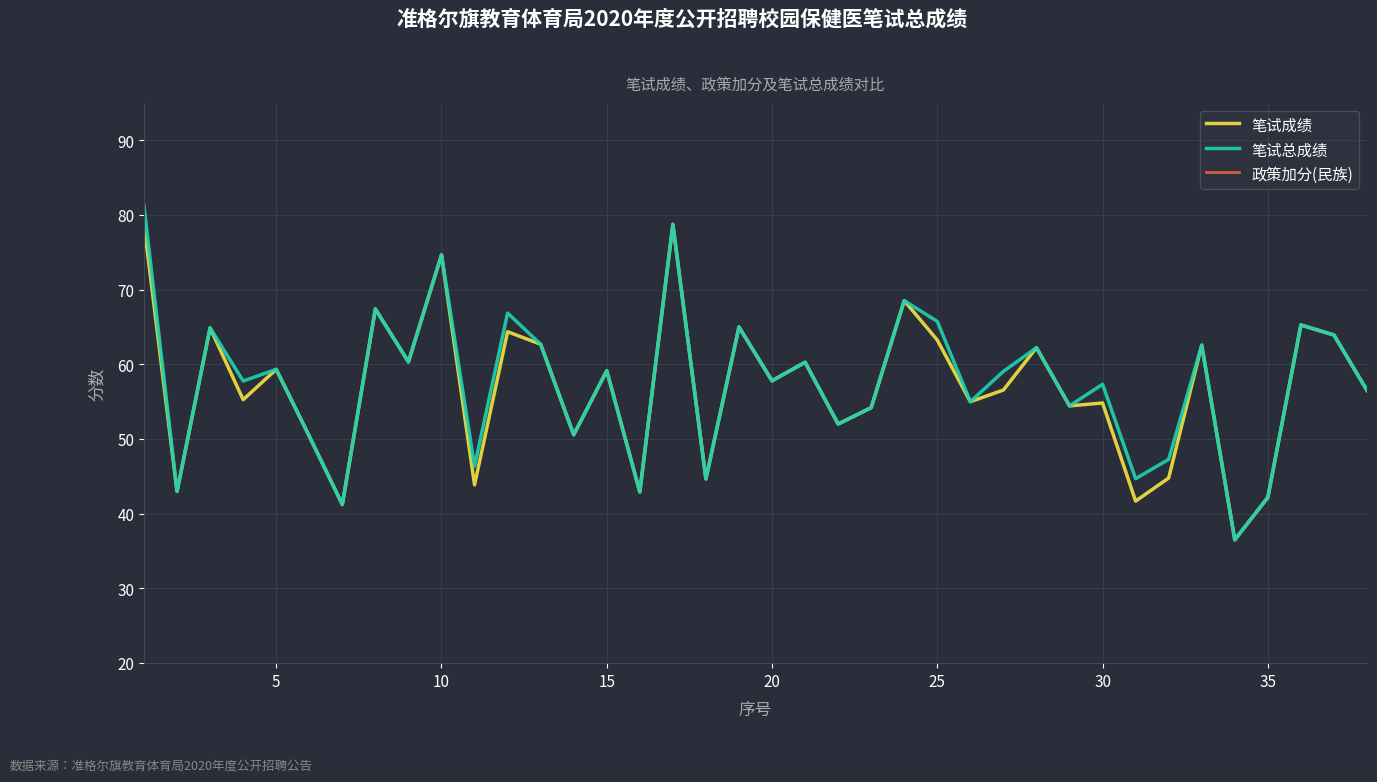

What is the lowest value of the 笔试总成绩 series?

36.5